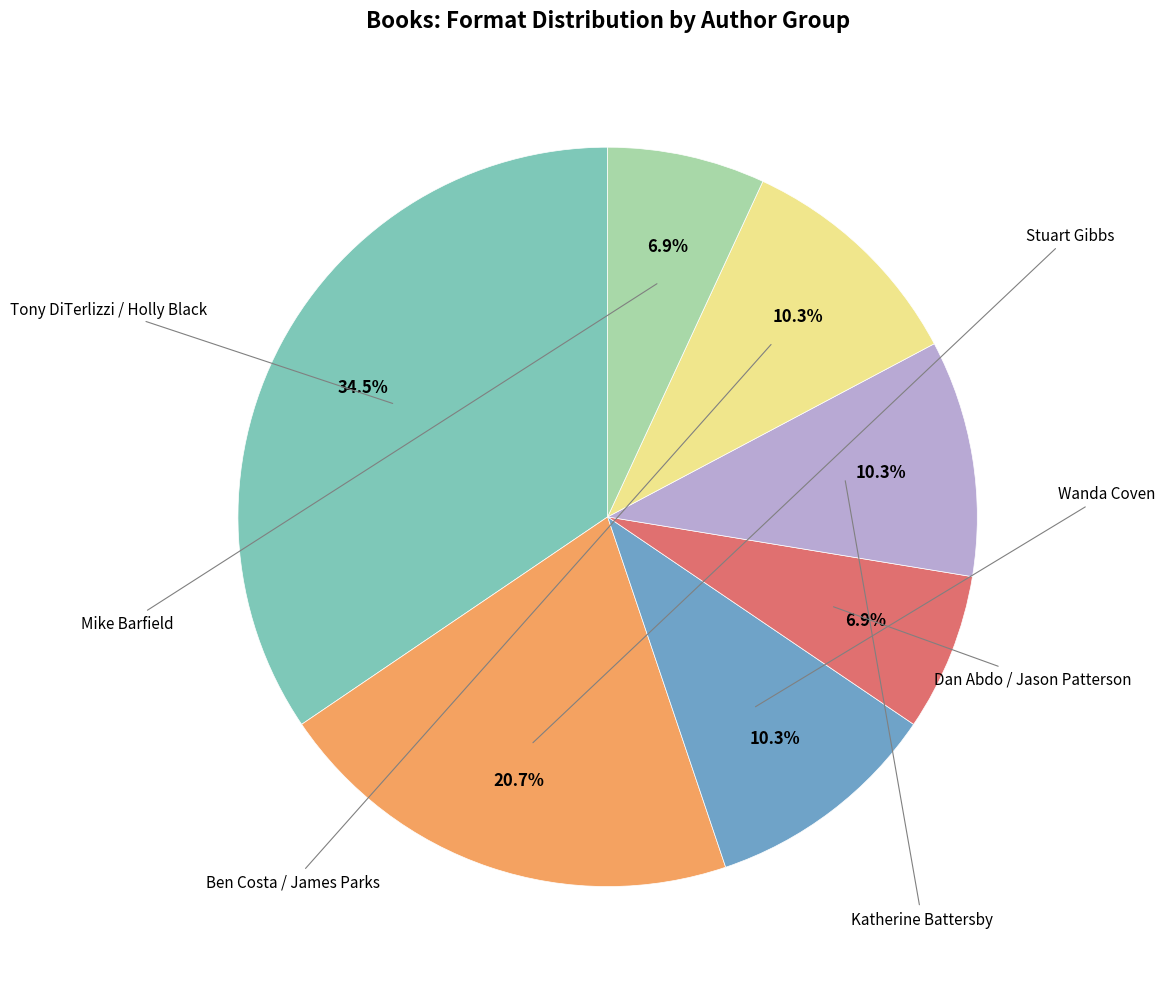

Count the number of slices in the pie.

7